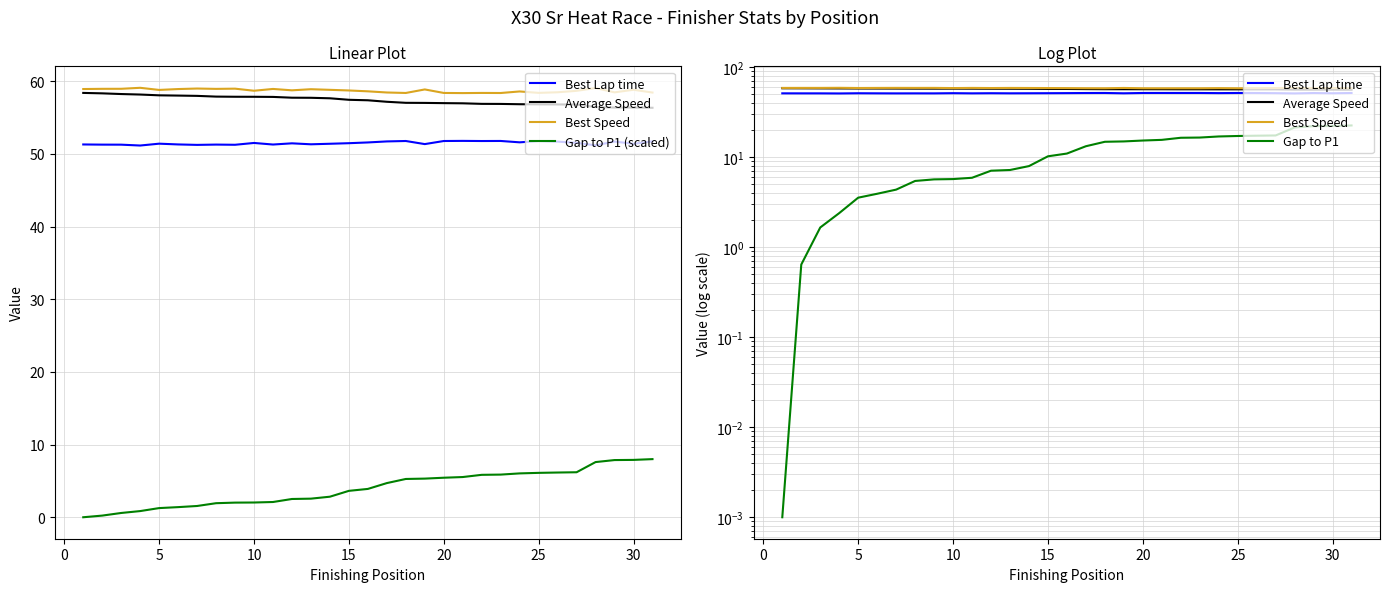

True or false: Gap to P1 (scaled) and Gap to P1 intersect in this chart.

False